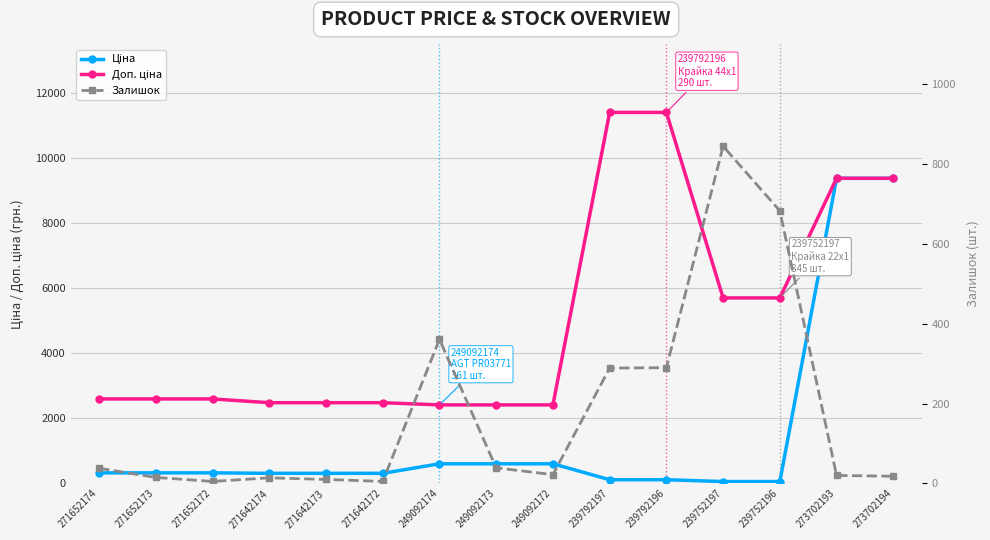

How many data points in Ціна are above 324?

8